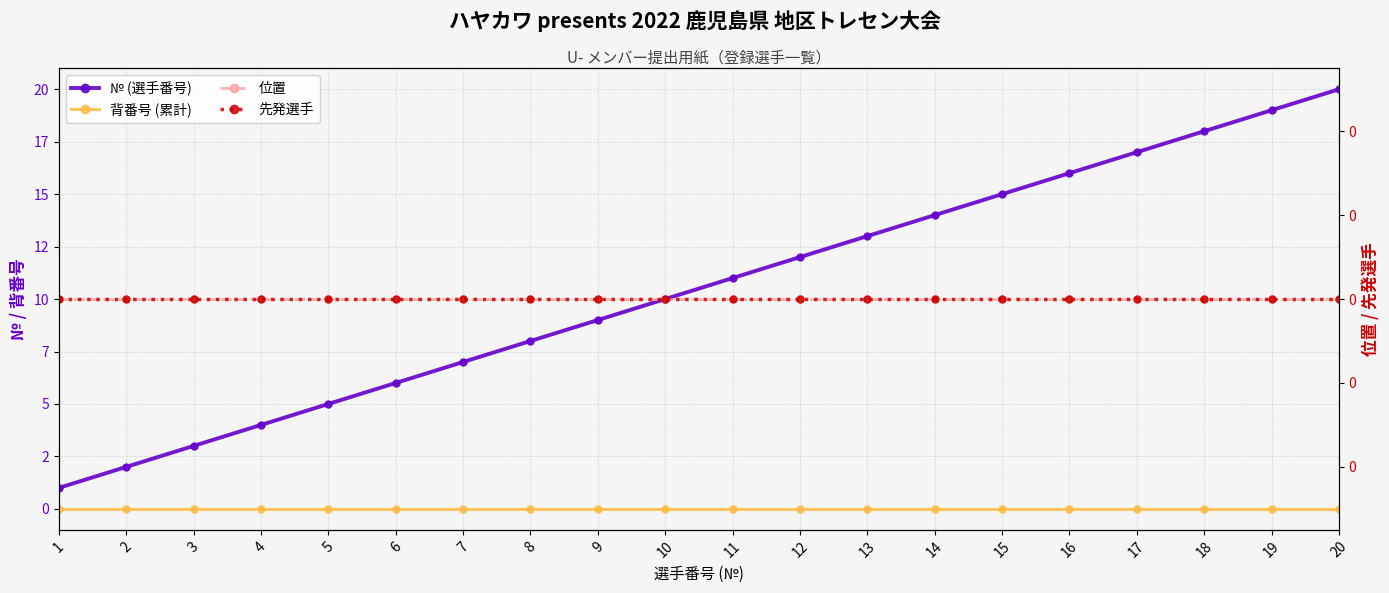

At which category does the chart reach its peak across all series?

20